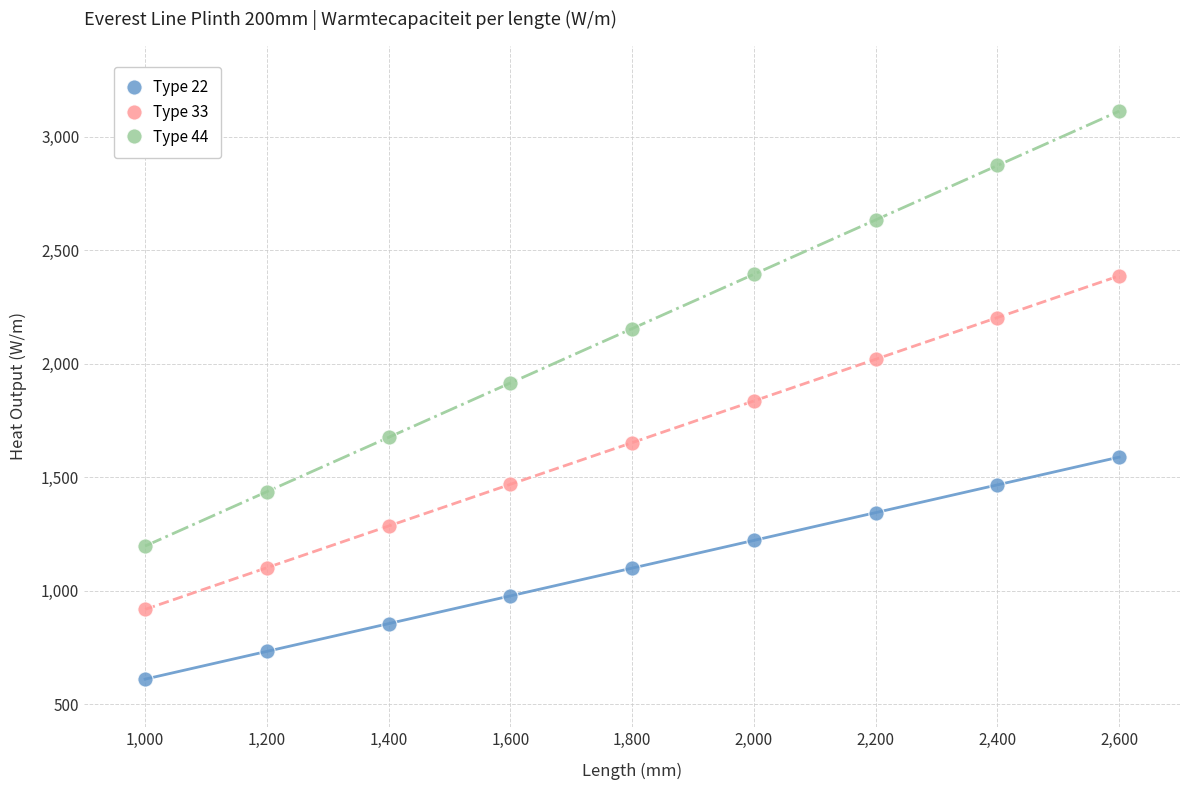

Which series contains the lowest Y value?

Type 22